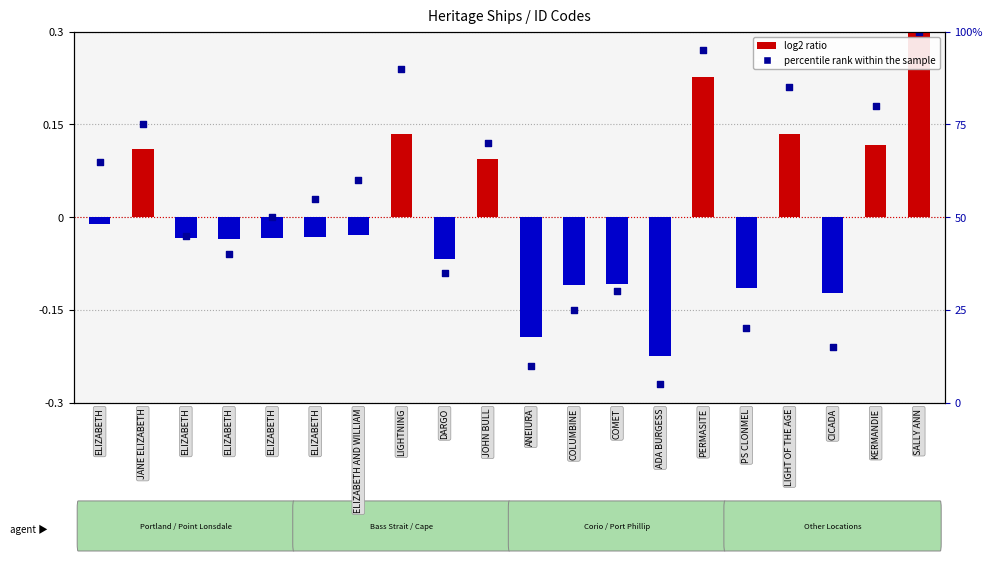

What are all the series names shown in the legend?

log2 ratio, percentile rank within the sample